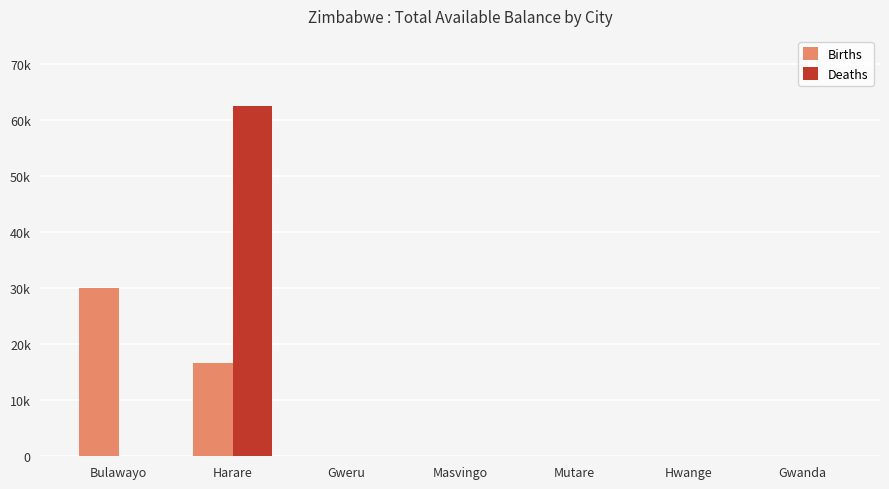

The value of Deaths at Masvingo is 28.9. True or false?

True